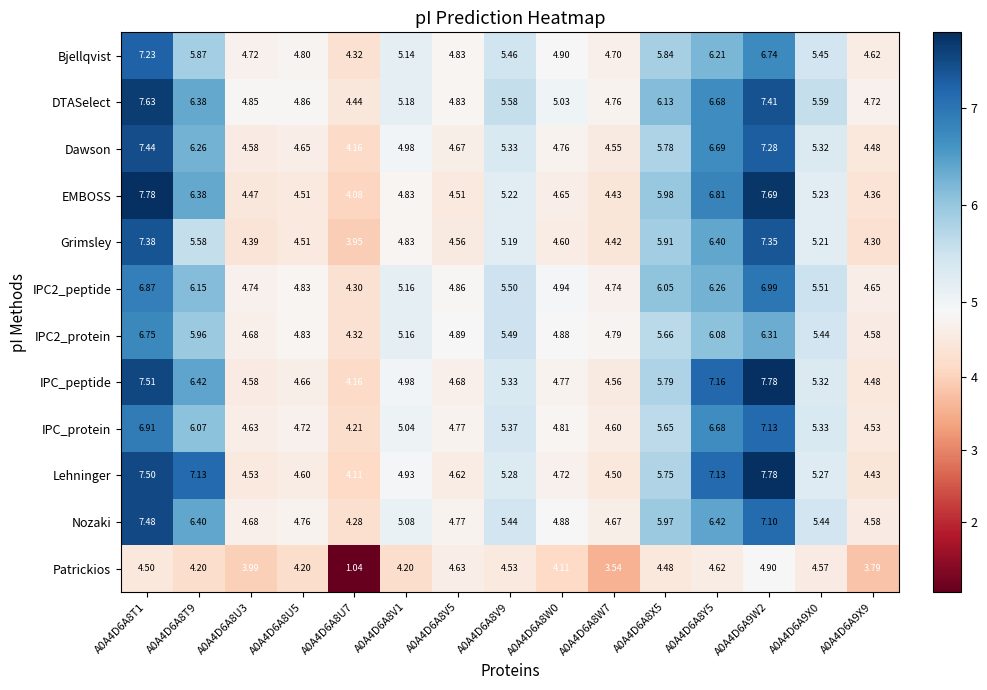

Which series changed the most between A0A4D6A8T1 and A0A4D6A8W0?

EMBOSS